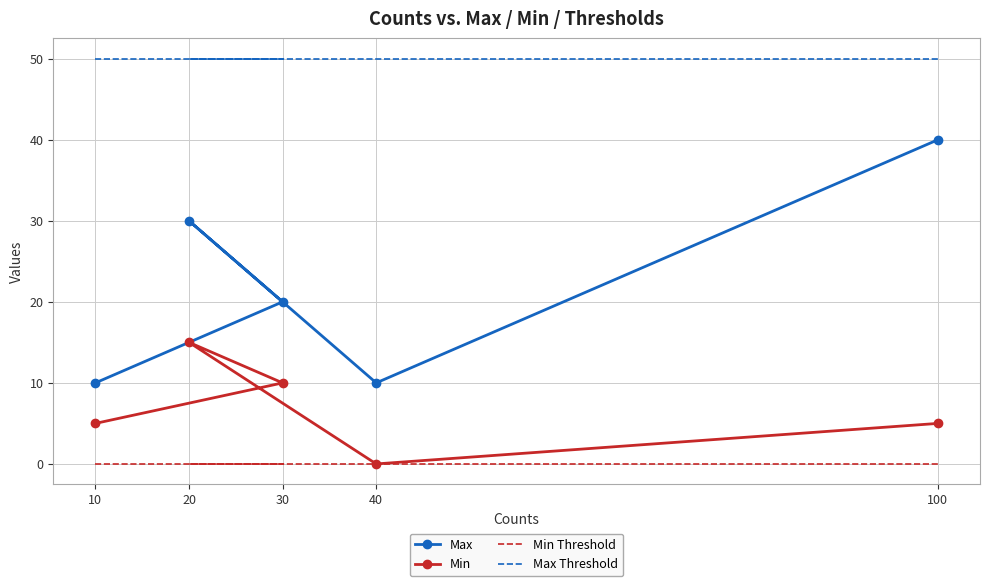

Which series has the largest range (max minus min)?

Max